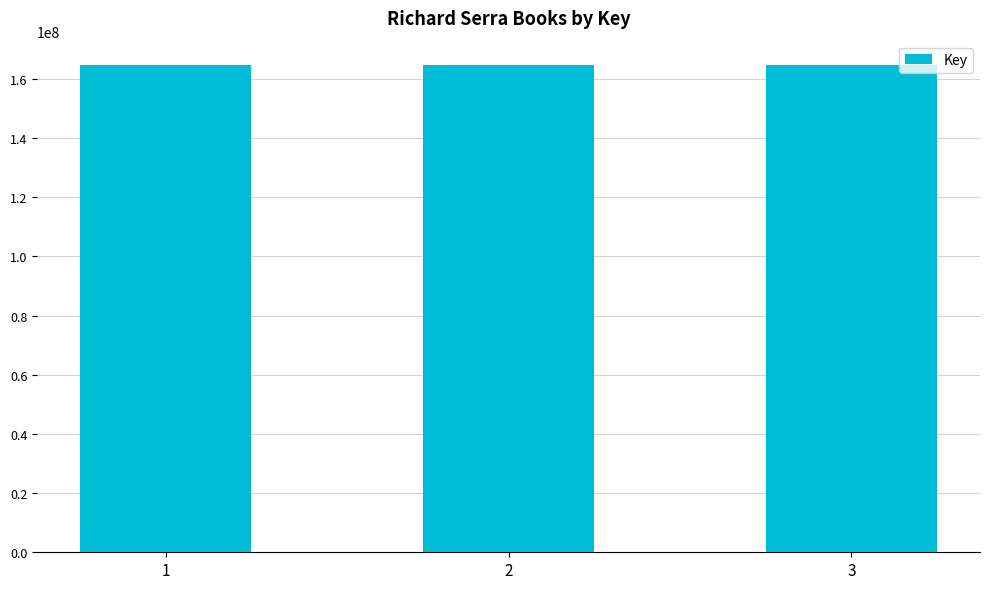

What is the value of the 3rd bar from the left?

164668468